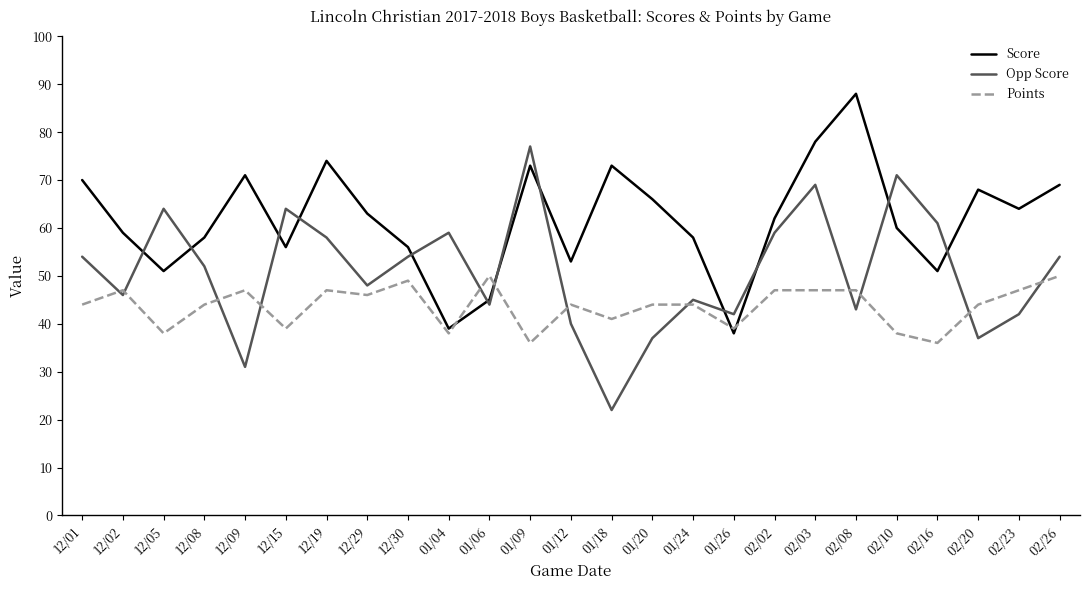

Is this an area chart (filled region under the line)?

No